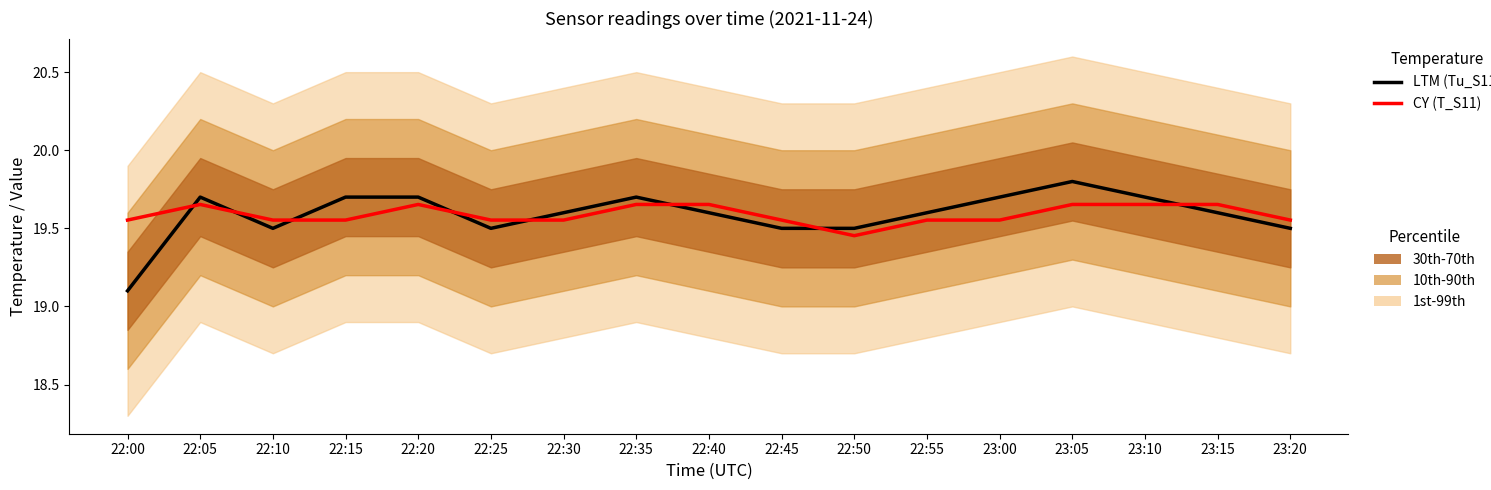

At which label is LTM (Tu_S11) closest to 19?

22:00